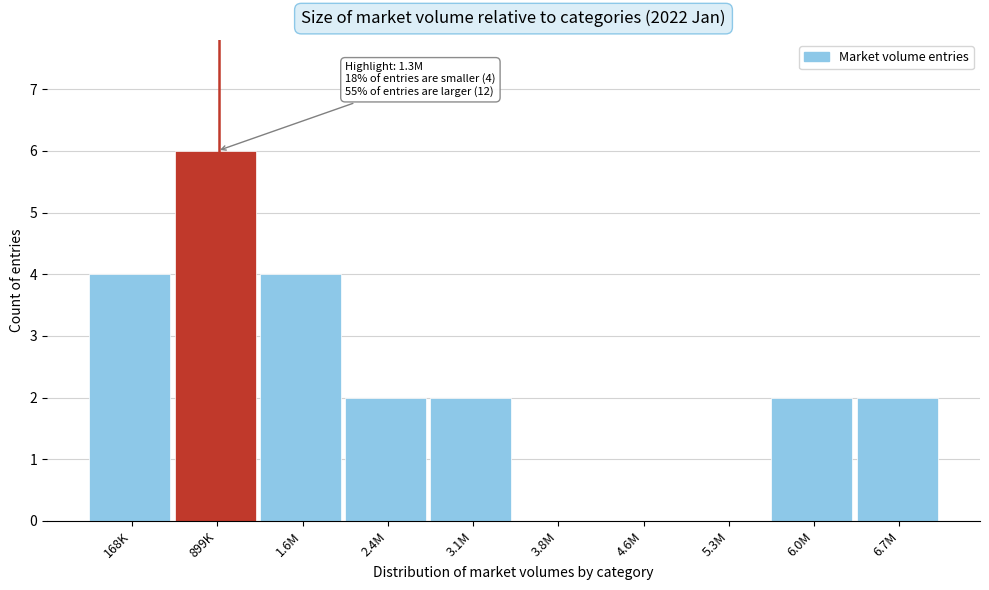

Reading left to right, extract all data points from this chart.

168K=4	899K=6	1.6M=4	2.4M=2	3.1M=2	3.8M=0	4.6M=0	5.3M=0	6.0M=2	6.7M=2